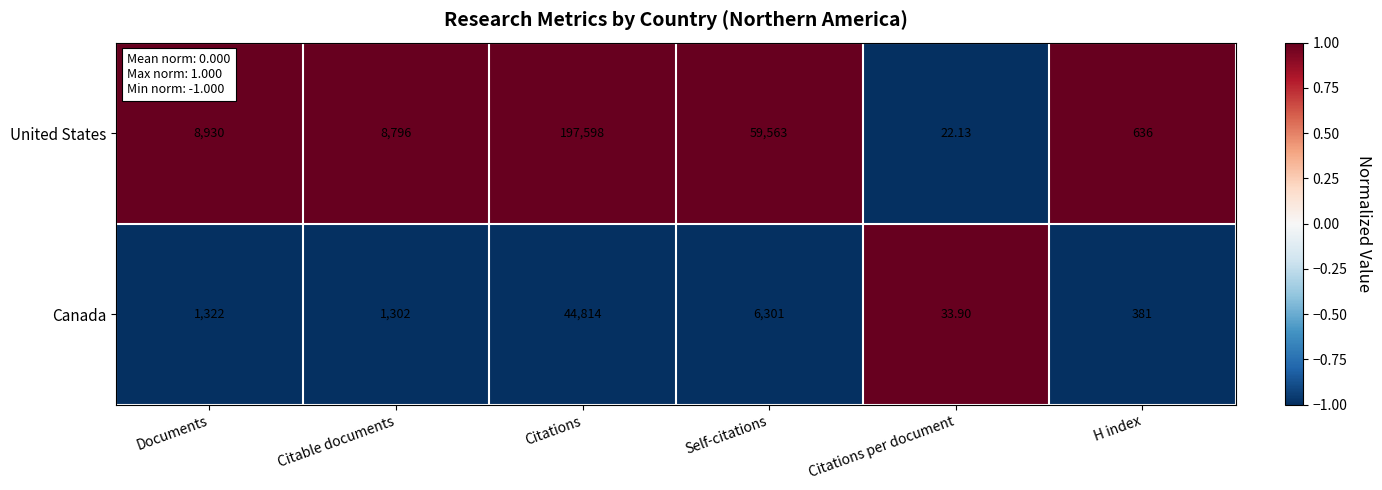

How many data points does each series have?

6